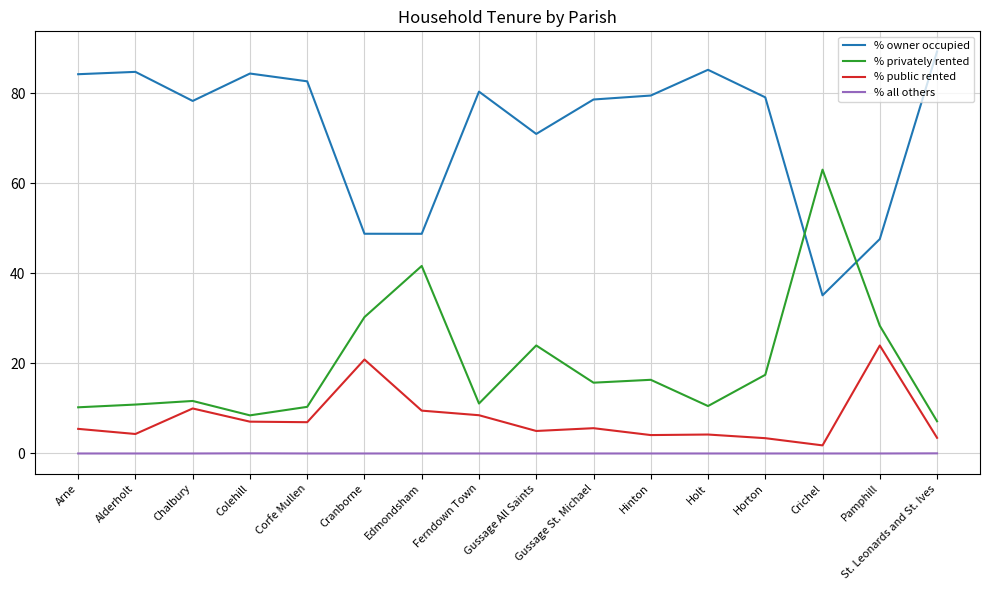

Is it true that % all others equals 0.0 at Hinton?

True